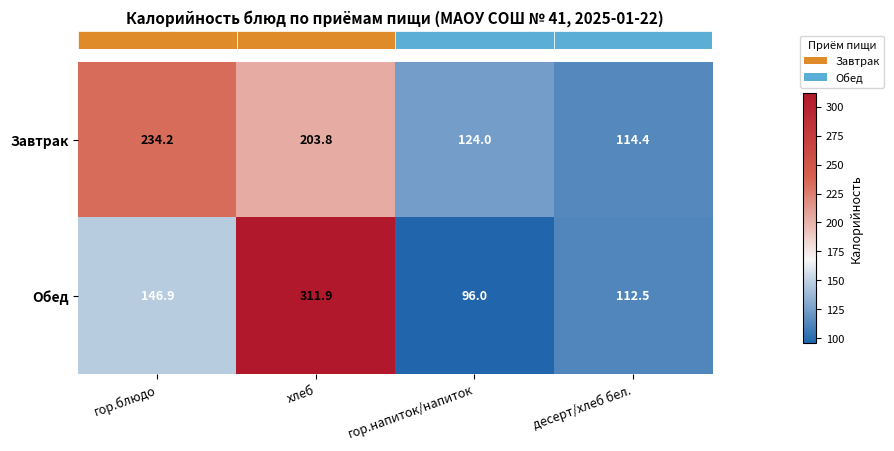

Where does the Завтрак series first go above 203?

гор.блюдо